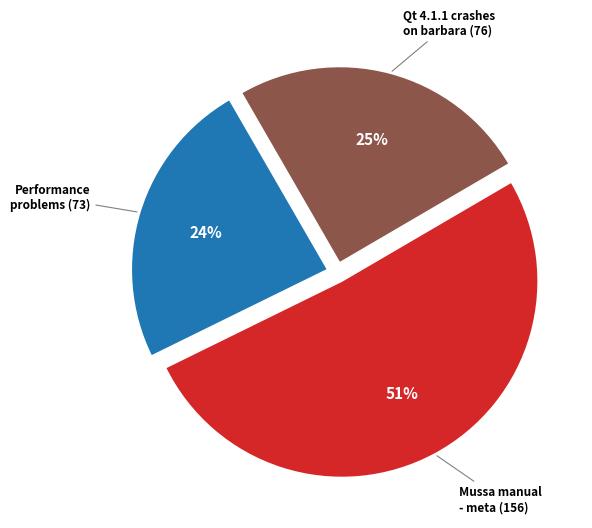

Does any single category account for the majority?

Yes